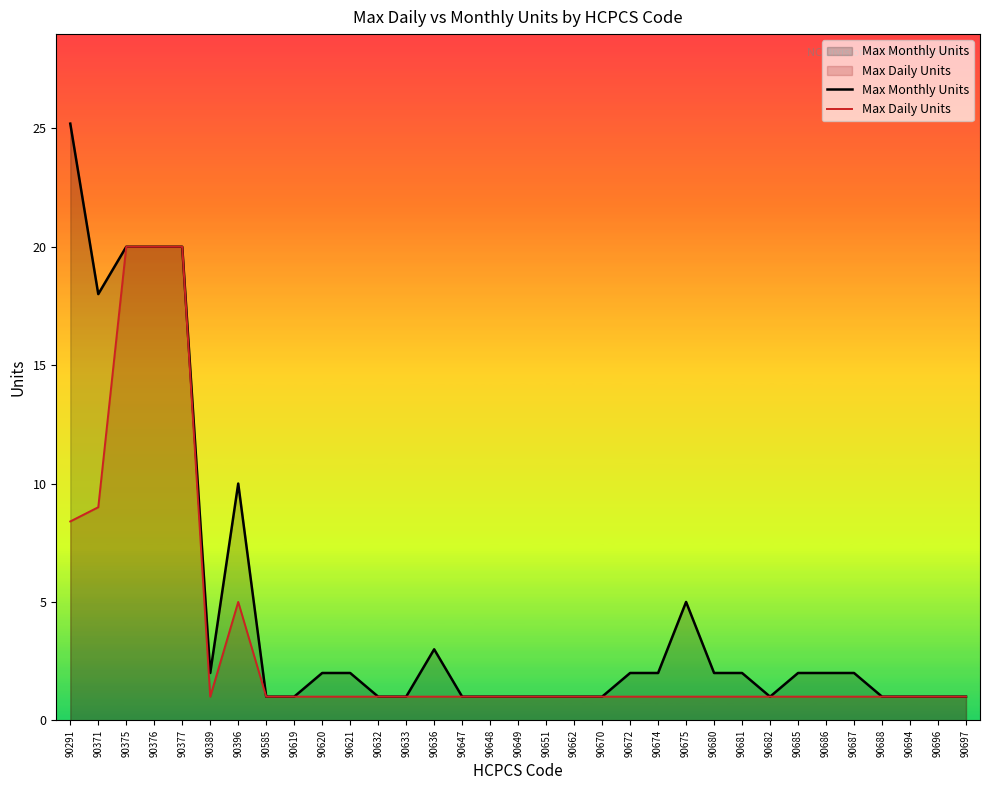

The Max Daily Units series shows 11.1 at 90376. True or false?

False